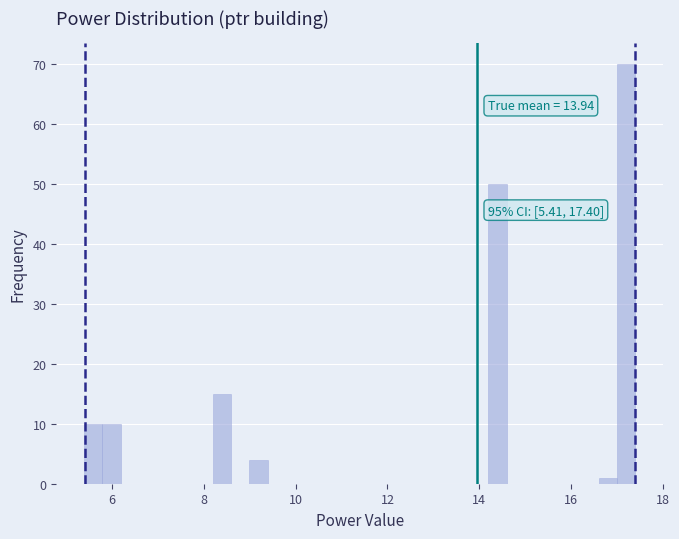

Read against the x-axis, roughly where is the centre of the tallest bar?

17.2